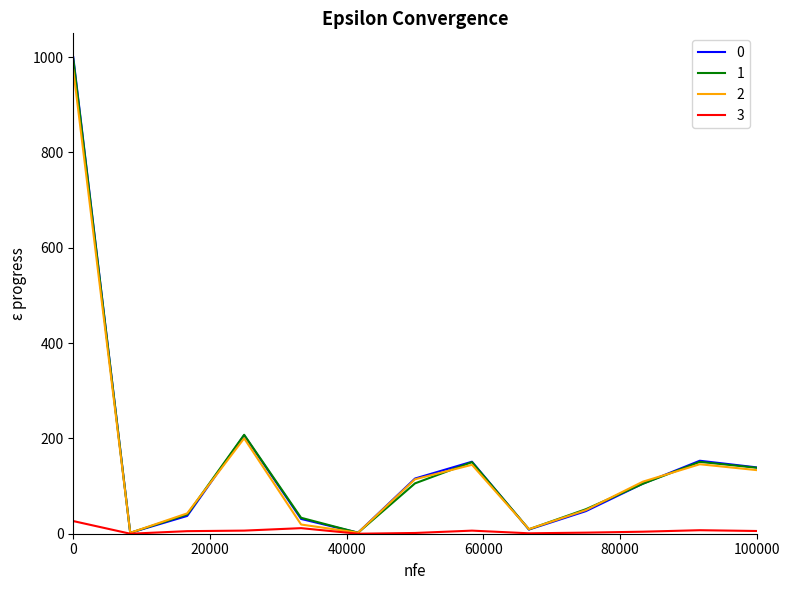

What is the maximum value shown in the chart?

1000.0